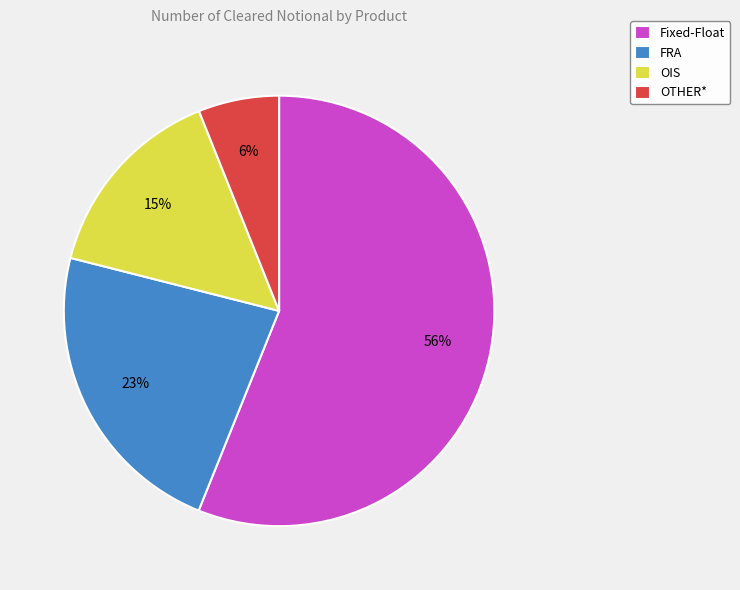

To the nearest percent, what percentage of the pie is Fixed-Float?

56%